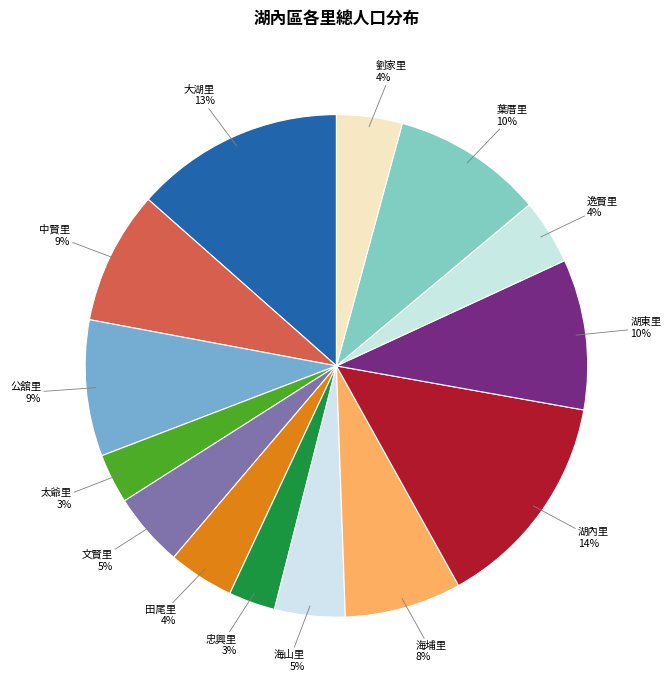

Between 湖東里 and 太爺里, which is larger?

湖東里